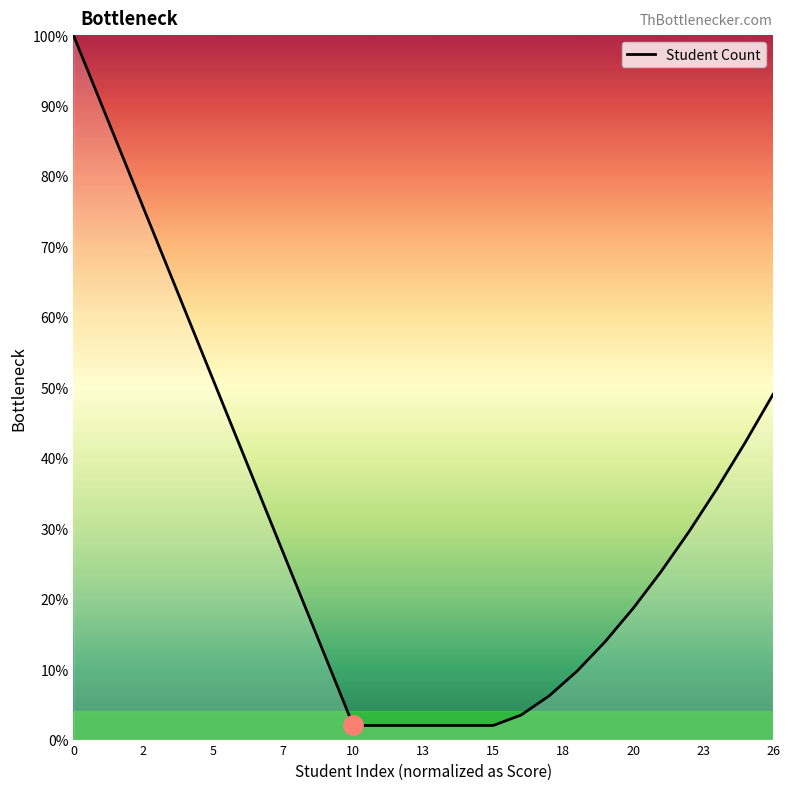

What is the greatest value displayed?

100.0